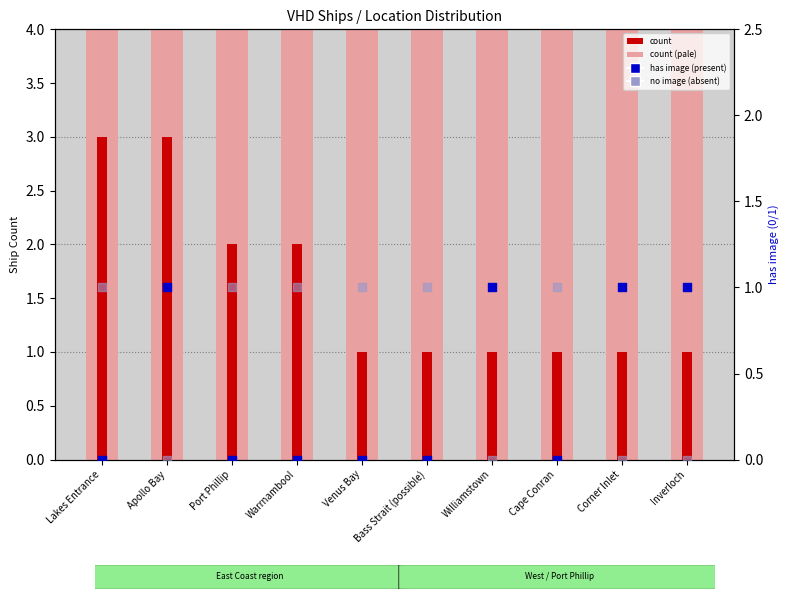

What are all the series names shown in the legend?

count (pale), count, has image (present), no image (absent)